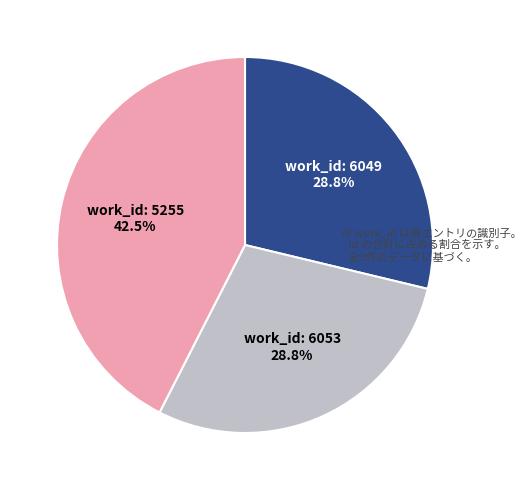

Is there a majority slice in this chart?

No